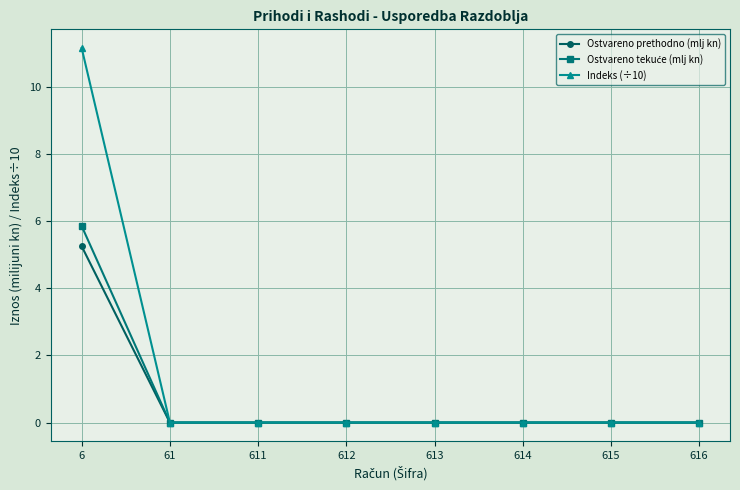

What is the sum of all Ostvareno prethodno (mlj kn) values?

5.2